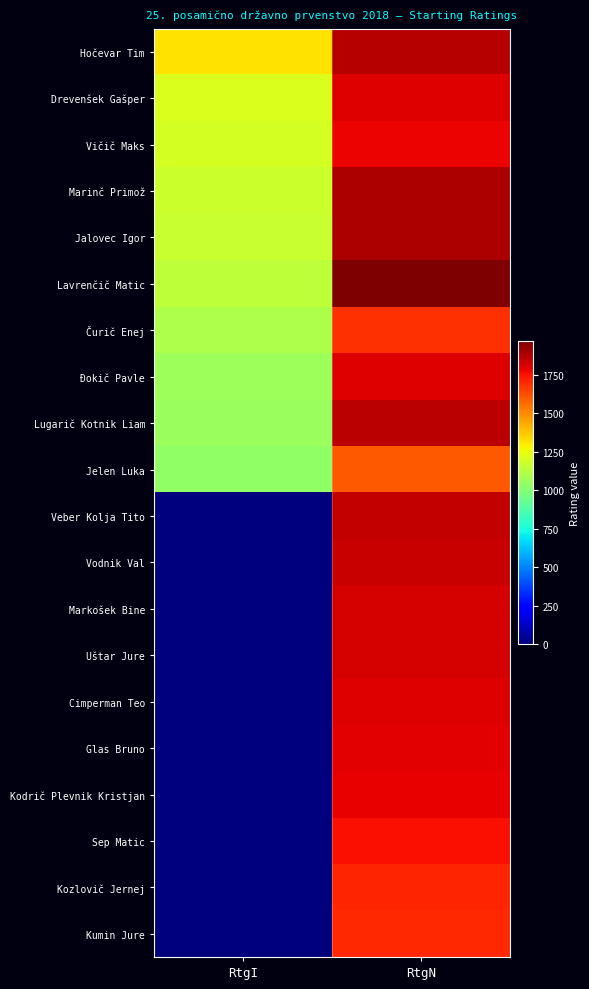

Reading left to right, list all the values displayed in this chart.

Hočevar Tim: RtgI=1318	RtgN=1869
Drevenšek Gašper: RtgI=1211	RtgN=1797
Vičič Maks: RtgI=1190	RtgN=1776
Marinč Primož: RtgI=1172	RtgN=1883
Jalovec Igor: RtgI=1165	RtgN=1887
Lavrenčič Matic: RtgI=1141	RtgN=1965
Čurič Enej: RtgI=1101	RtgN=1683
Đokič Pavle: RtgI=1062	RtgN=1798
Lugarič Kotnik Liam: RtgI=1054	RtgN=1860
Jelen Luka: RtgI=1033	RtgN=1598
Veber Kolja Tito: RtgI=0	RtgN=1849
Vodnik Val: RtgI=0	RtgN=1838
Markošek Bine: RtgI=0	RtgN=1819
Uštar Jure: RtgI=0	RtgN=1813
Cimperman Teo: RtgI=0	RtgN=1801
Glas Bruno: RtgI=0	RtgN=1795
Kodrič Plevnik Kristjan: RtgI=0	RtgN=1784
Sep Matic: RtgI=0	RtgN=1754
Kozlovič Jernej: RtgI=0	RtgN=1706
Kumin Jure: RtgI=0	RtgN=1704